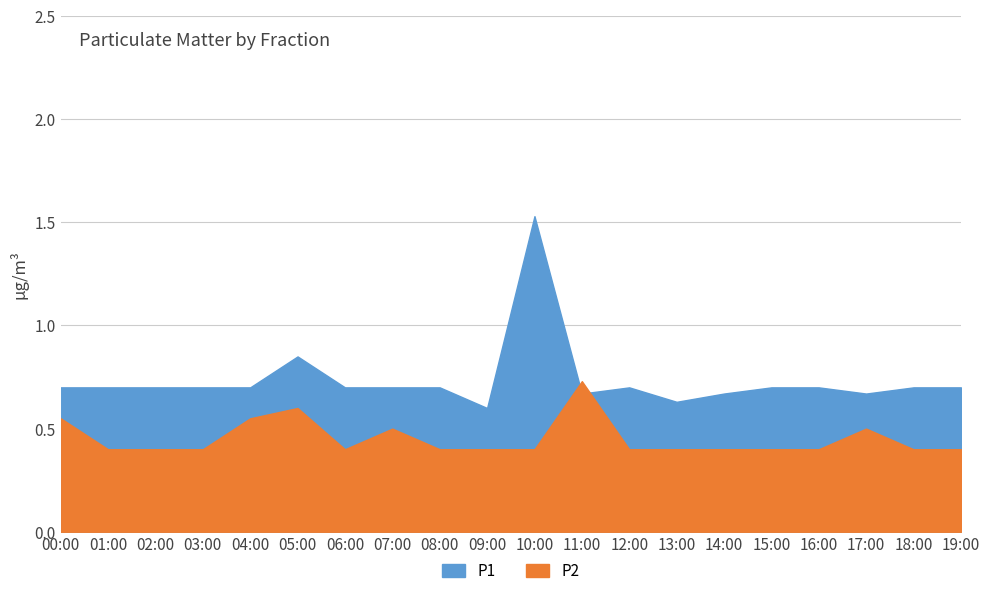

True or false: P2 has a value of 0.7 at 11:00.

True